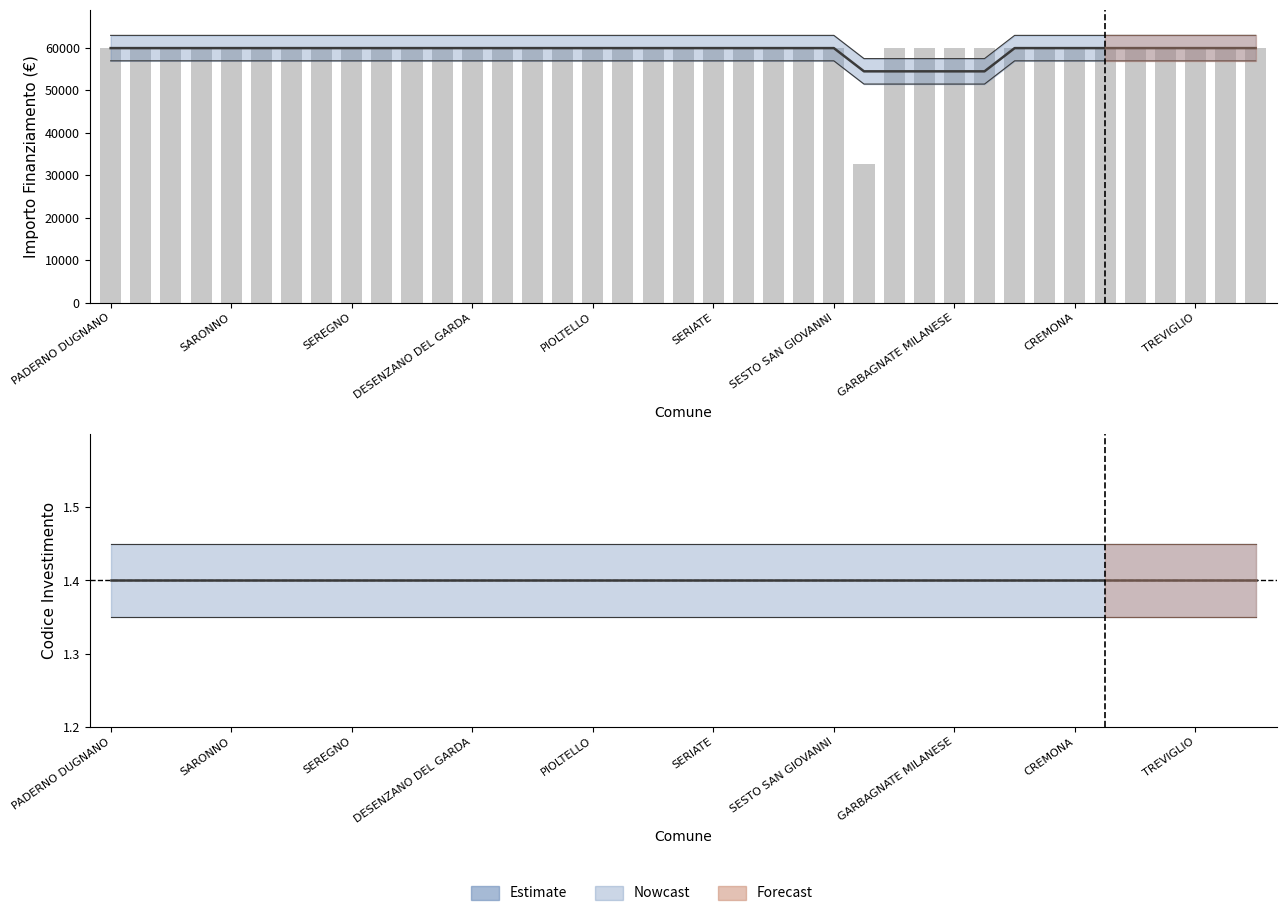

What is the smallest value displayed?

32589